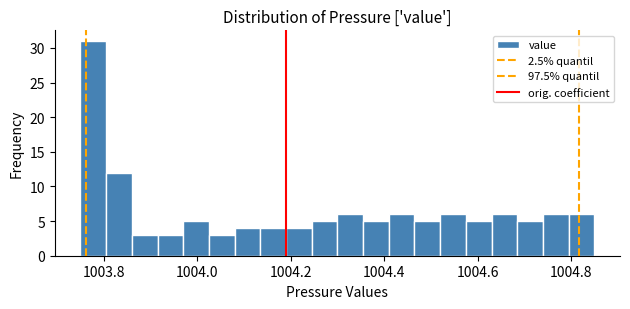

Around what value on the x-axis is the tallest bar? Give the approximate position of its centre, as read against the axis.

1003.78